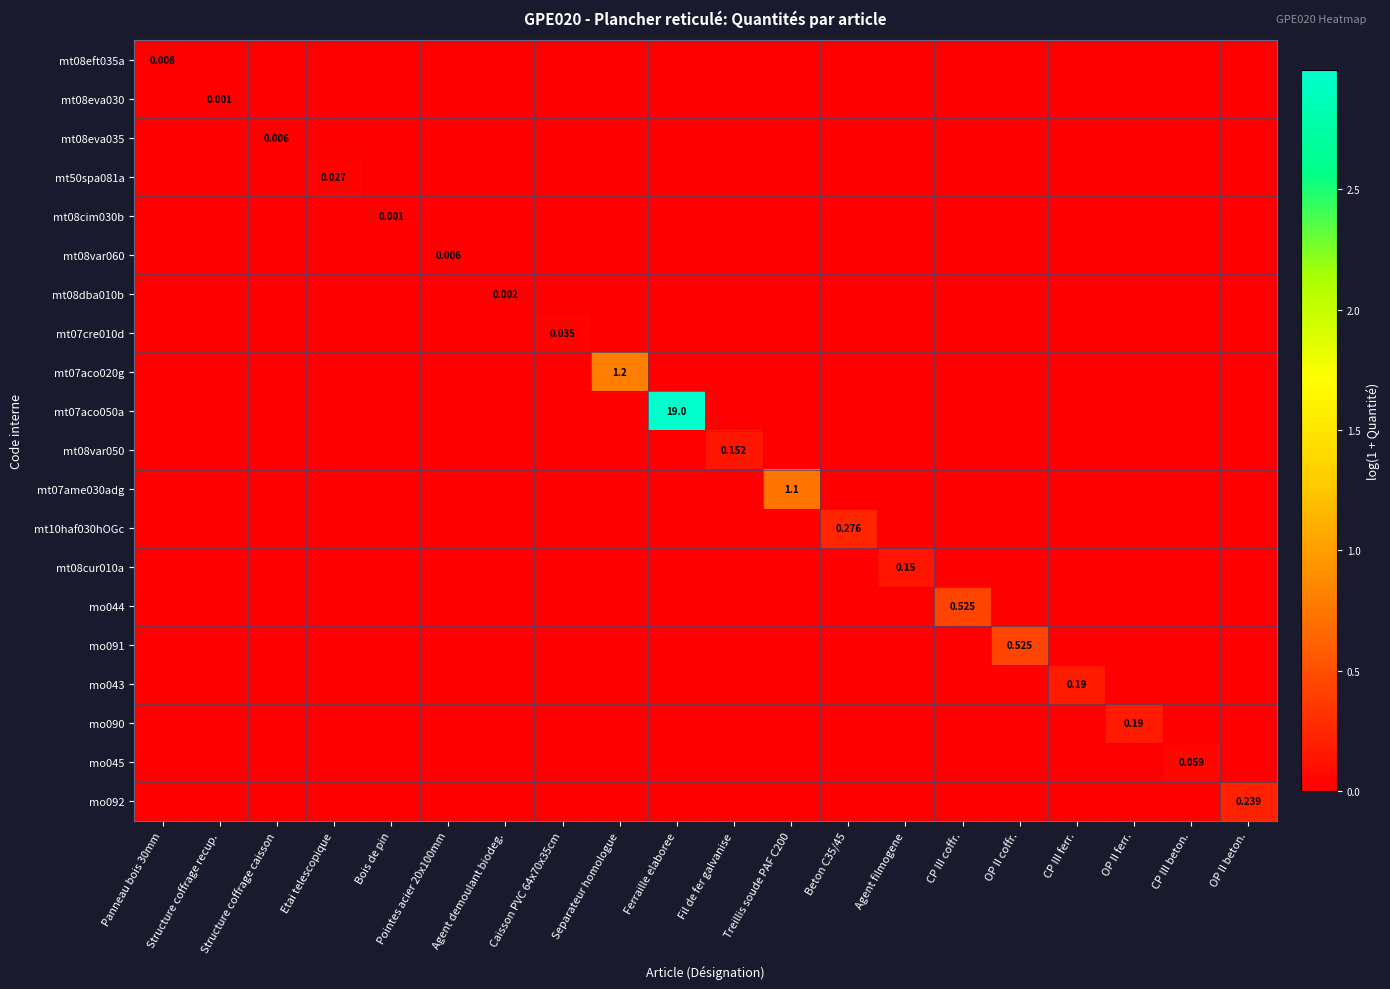

Rank the series by their maximum value, from lowest to highest.

mt08eva030, mt08cim030b, mt08dba010b, mt08eva035, mt08var060, mt08eft035a, mt50spa081a, mt07cre010d, mo045, mt08cur010a, mt08var050, mo043, mo090, mo092, mt10haf030hOGc, mo044, mo091, mt07ame030adg, mt07aco020g, mt07aco050a